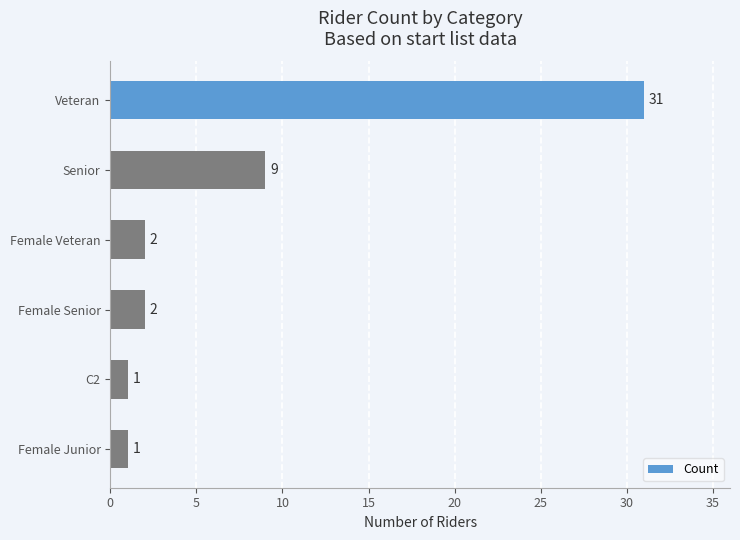

Is it true that the value at Female Senior is 2?

True